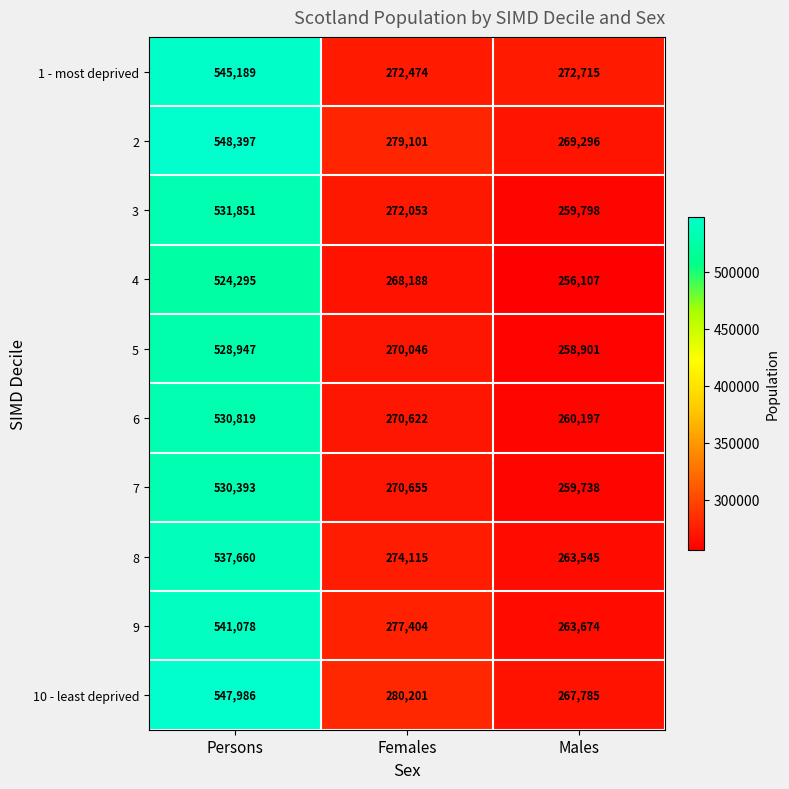

Reading left to right, transcribe all the data shown in this chart.

1 - most deprived: 545189	272474	272715
2: 548397	279101	269296
3: 531851	272053	259798
4: 524295	268188	256107
5: 528947	270046	258901
6: 530819	270622	260197
7: 530393	270655	259738
8: 537660	274115	263545
9: 541078	277404	263674
10 - least deprived: 547986	280201	267785